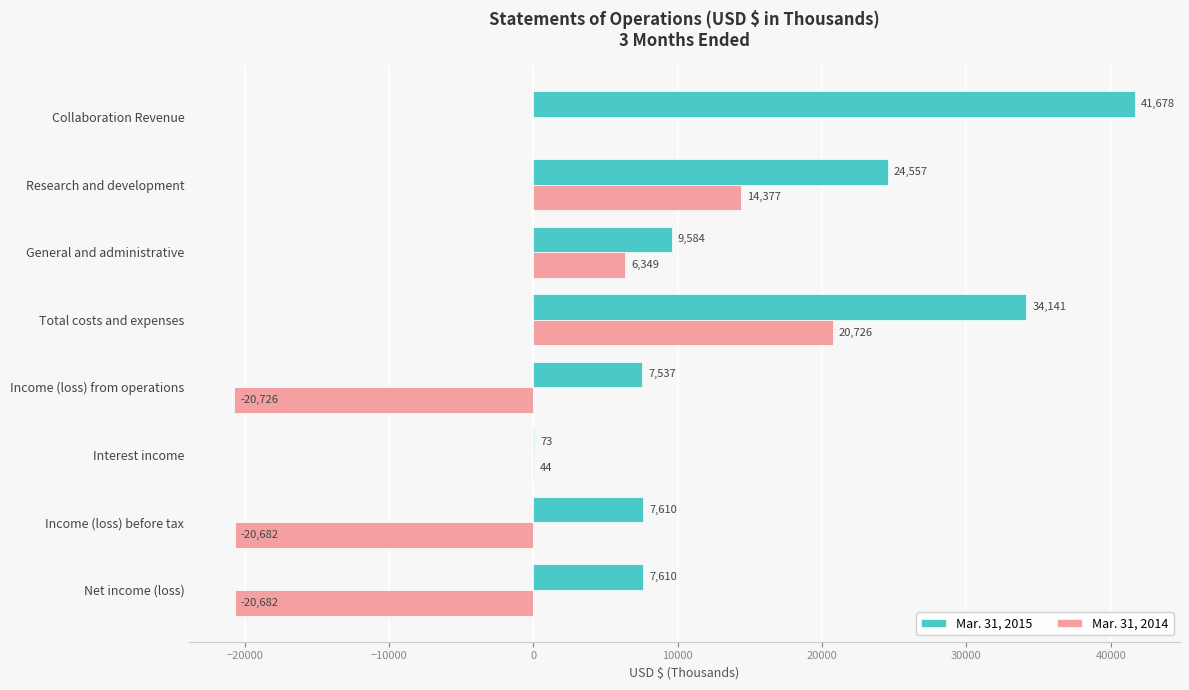

The value of Mar. 31, 2014 at Research and development is 8734. True or false?

False